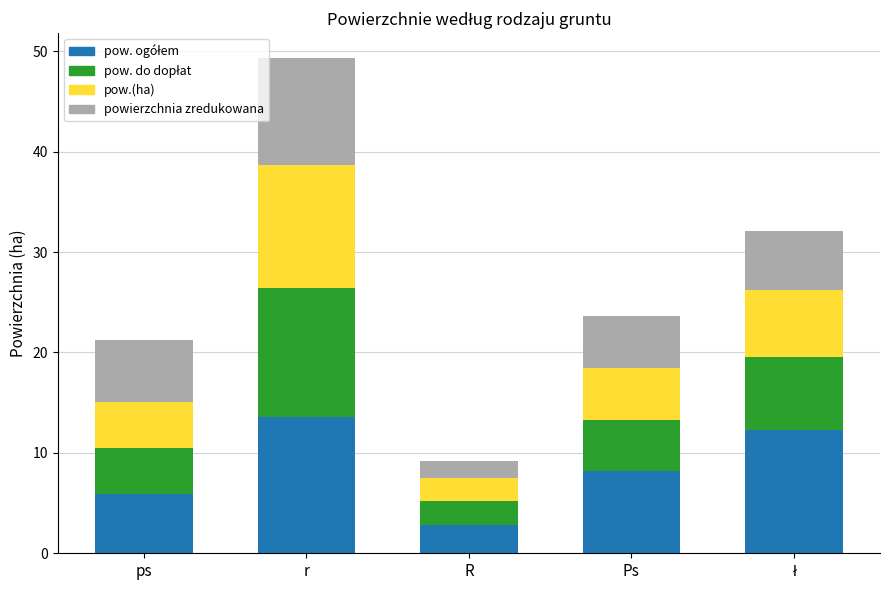

What is the total value across all series at R?

9.2